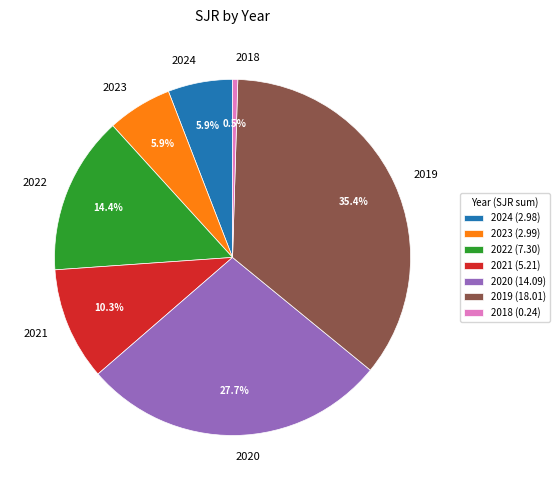

To the nearest percent, what is the difference between the 2019 and 2018 slice percentages?

35%